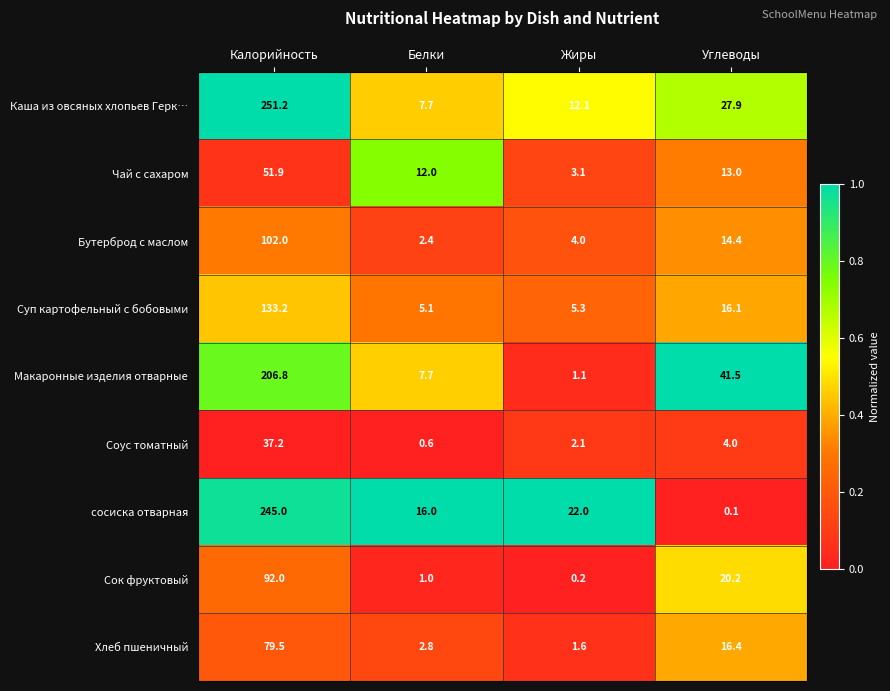

Is it true that Каша из овсяных хлопьев Герк… equals 7.7 at Белки?

True